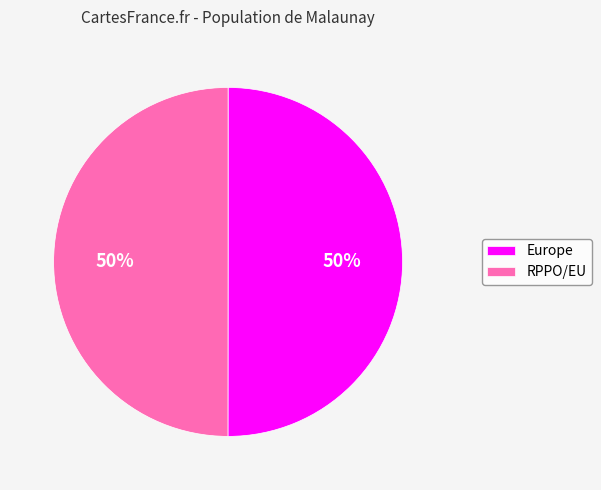

Combined, do RPPO/EU and Europe account for over 50%?

Yes